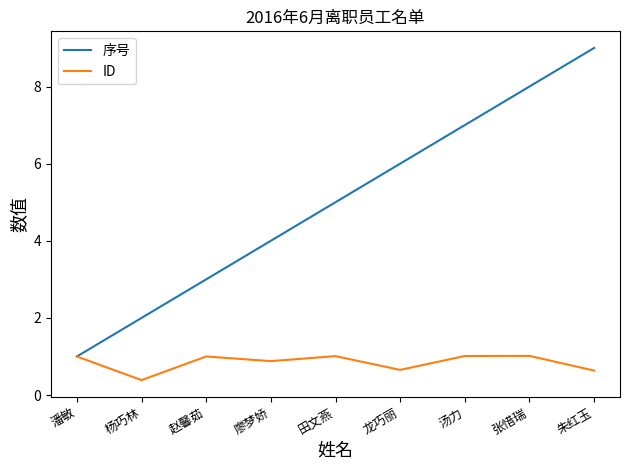

At which category is the sum across all series the highest?

朱红玉